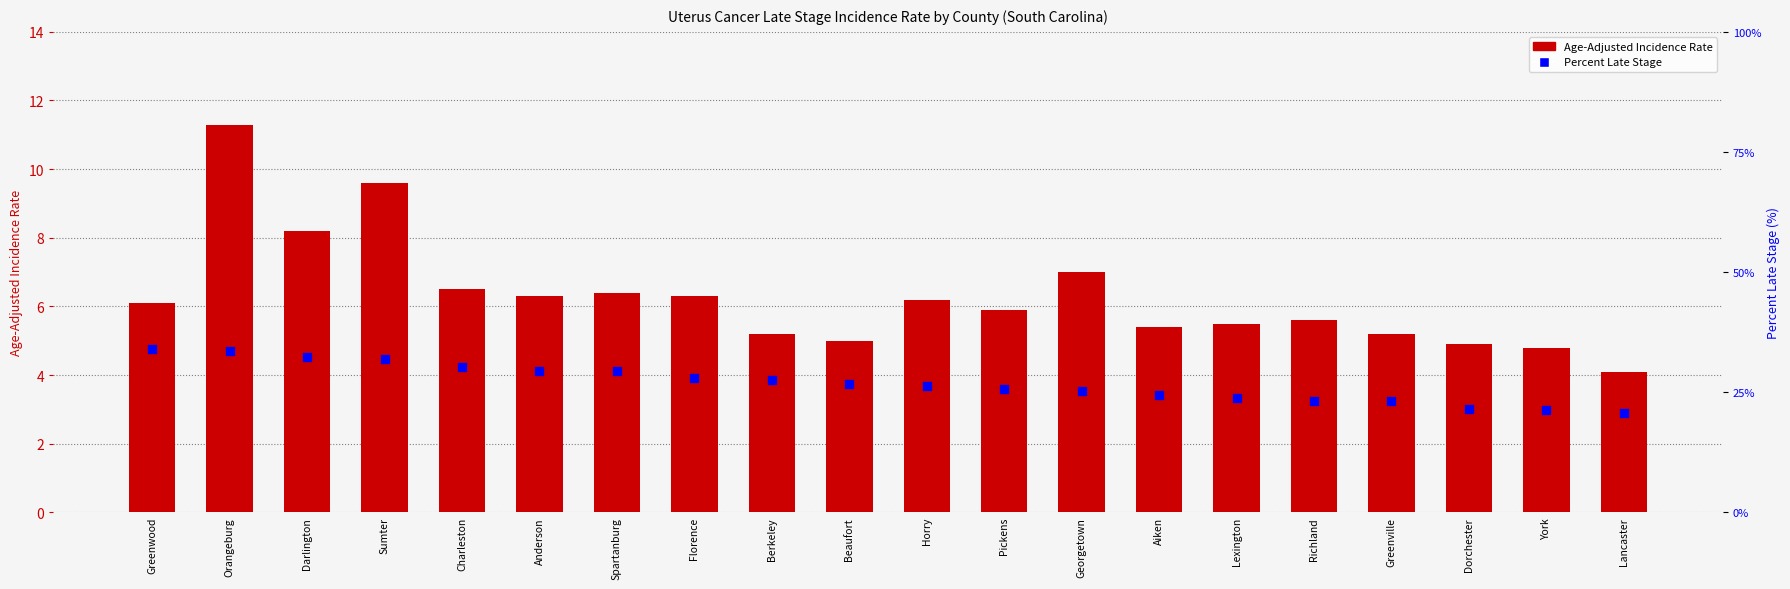

At how many categories does at least one series exceed 31?

4